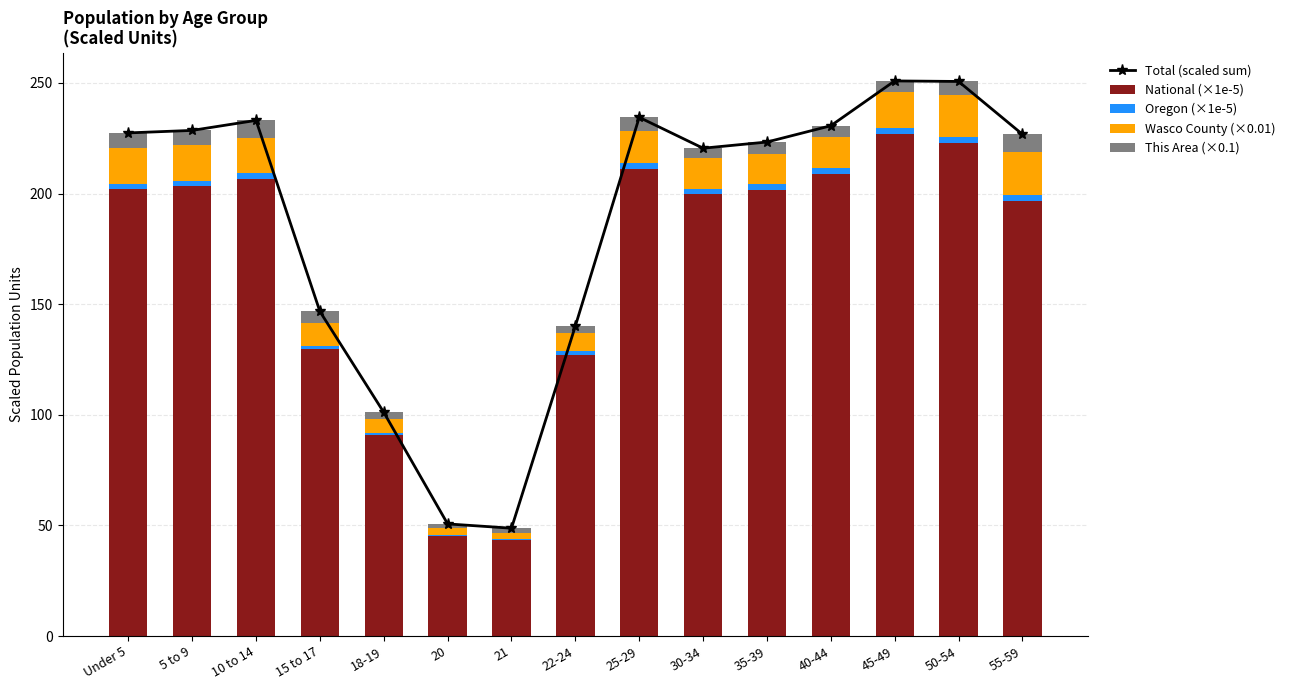

Is it true that Oregon (×1e-5) equals 2.4 at 5 to 9?

True